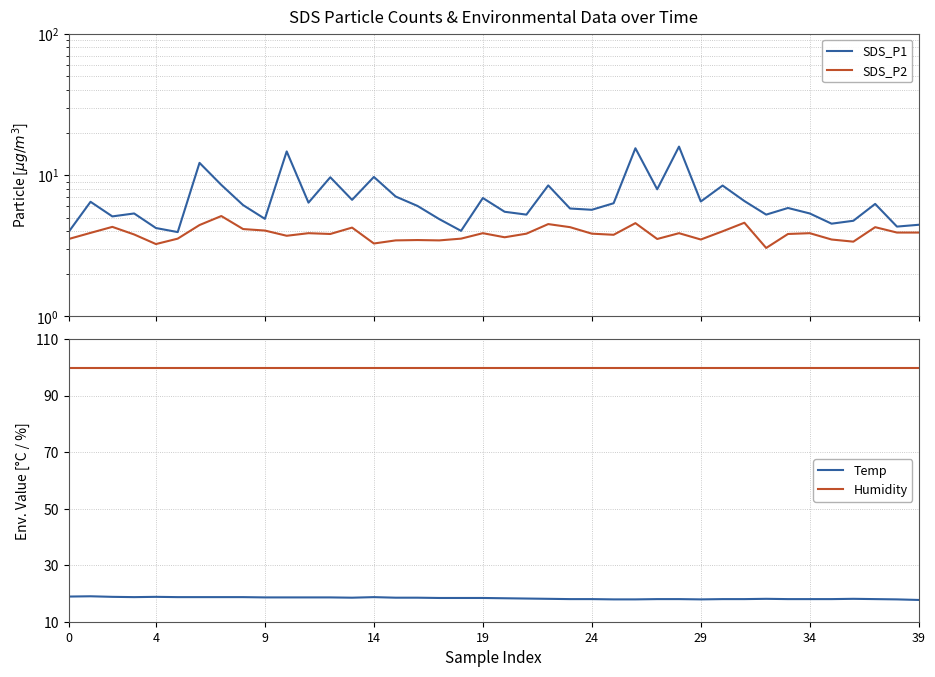

At 14, list the series in order from largest to smallest.

Humidity, Temp, SDS_P1, SDS_P2